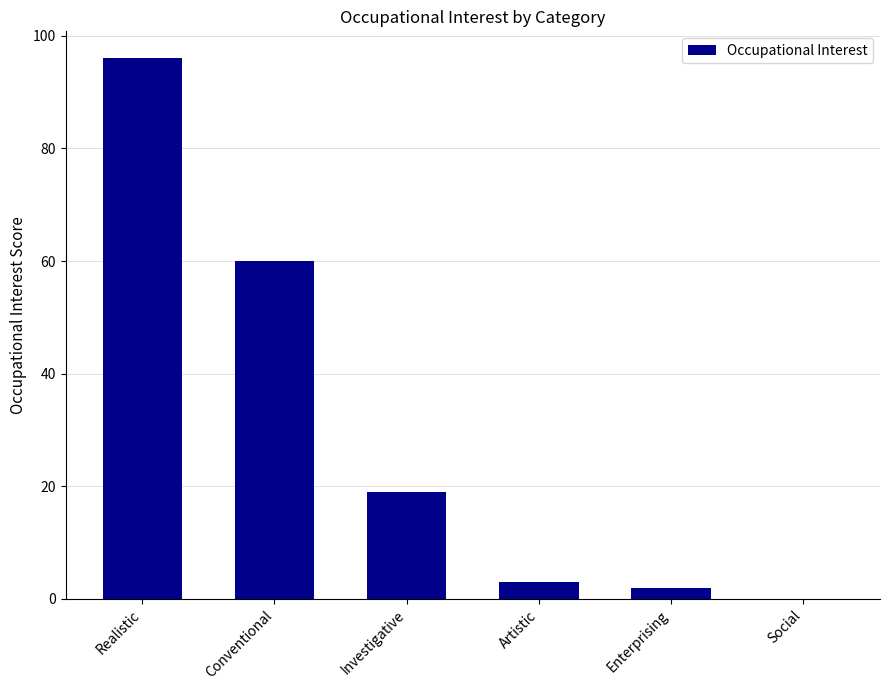

How many values are above zero?

5